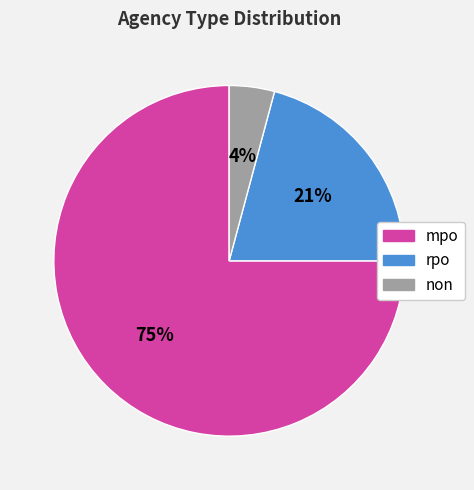

Is the sum of mpo and rpo greater than half?

Yes